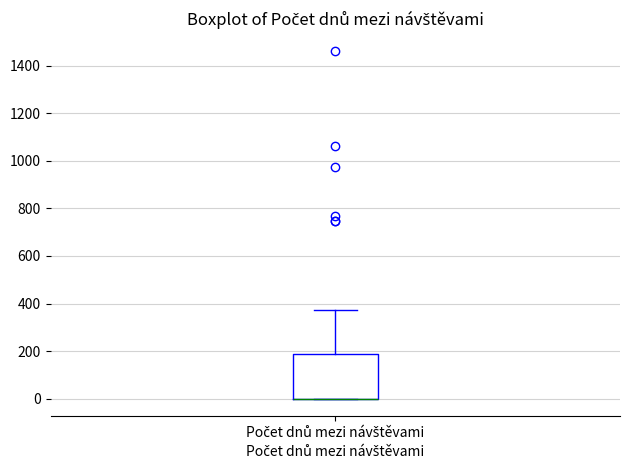

Where does the upper whisker of the box for Počet dnů mezi návštěvami end on the y-axis? The values are not printed on the chart, so give them approximately, as read against the axis.

380